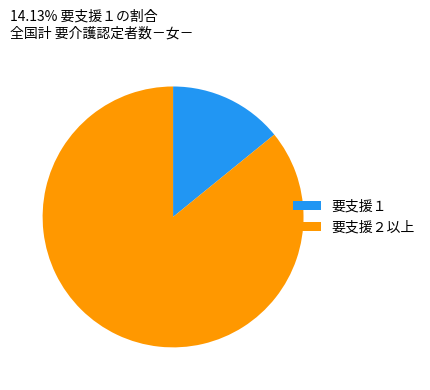

True or false: 要支援１ accounts for 14% of the total.

True